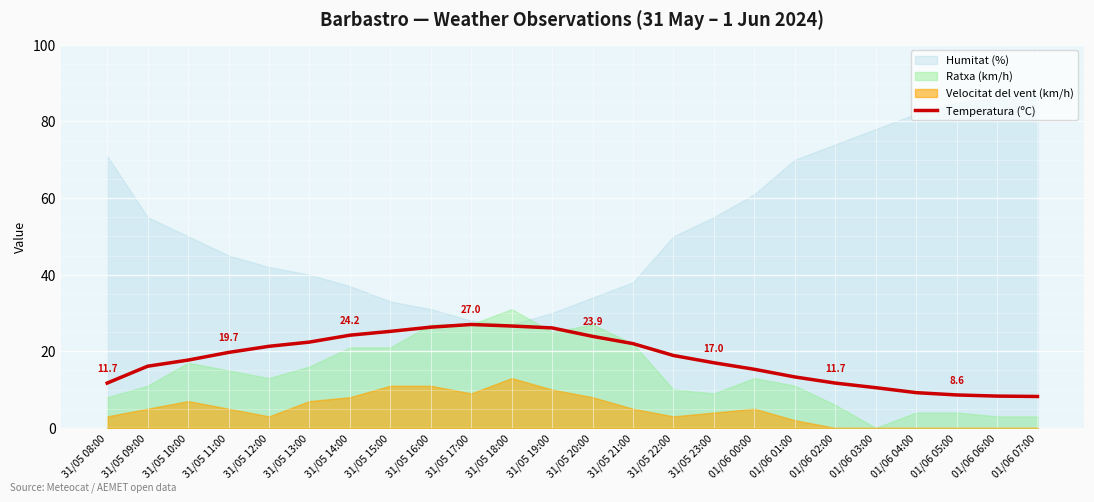

Is it true that the value at 01/06 06:00 is 8.3?

True